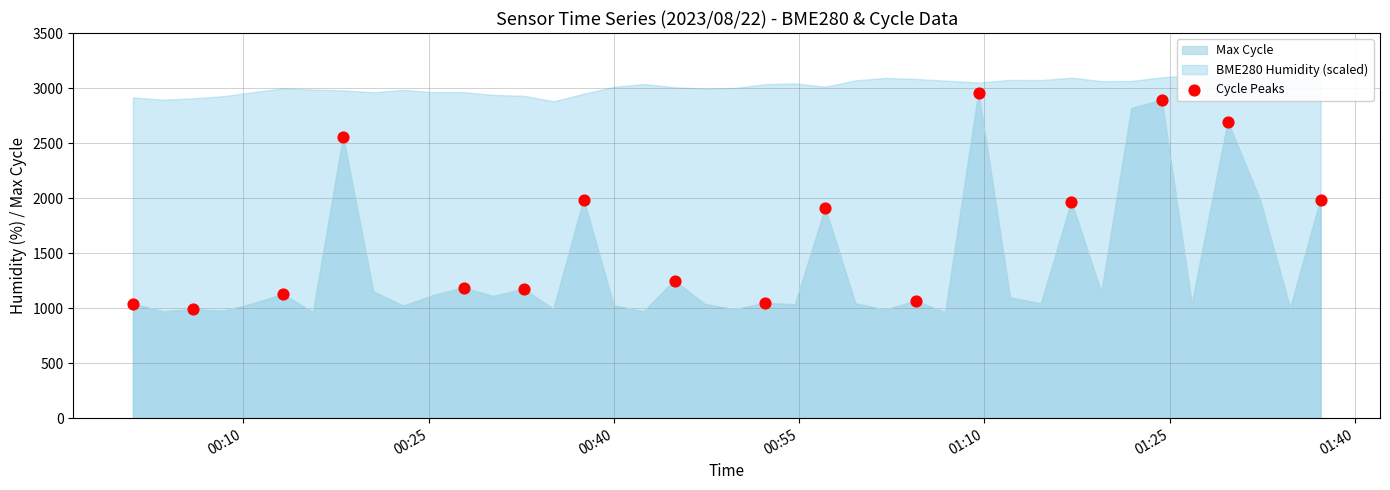

What is the maximum value for Max Cycle?

2959